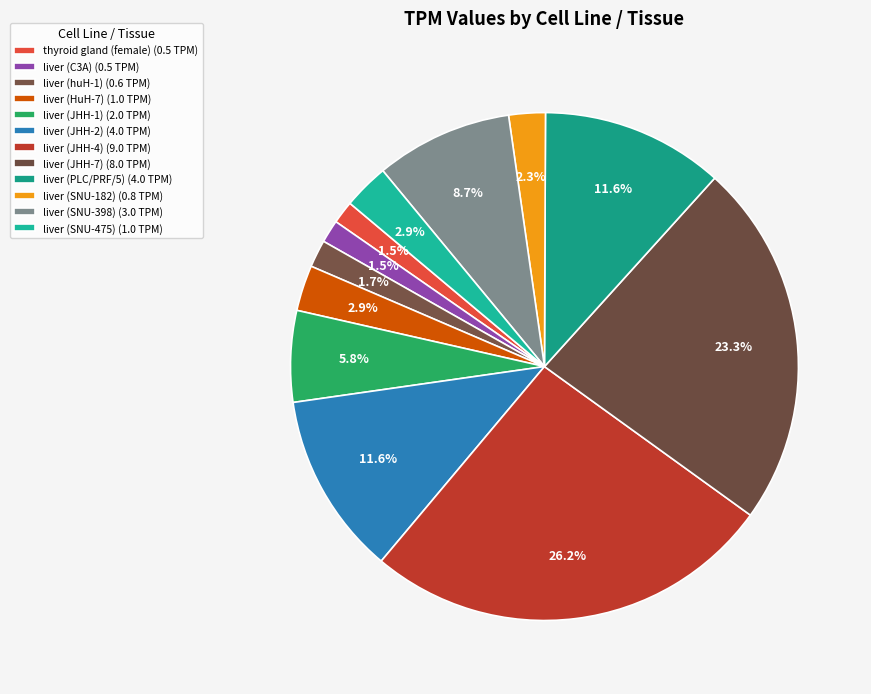

Count the number of slices in the pie.

12